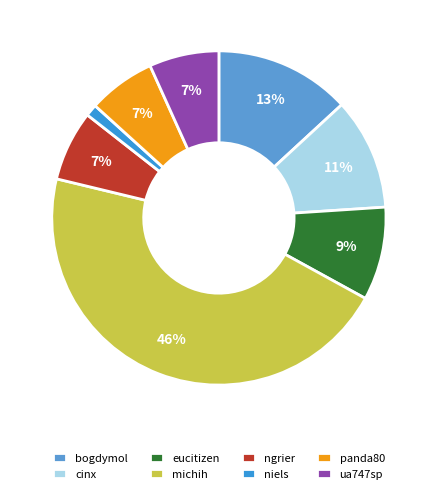

True or false: cinx accounts for 1% of the total.

False